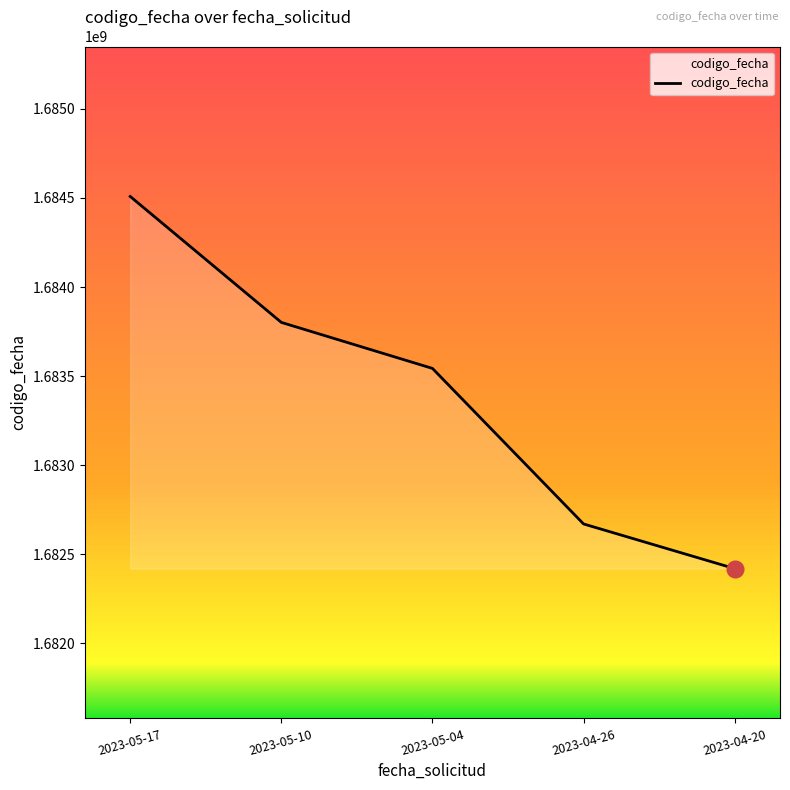

Rank the categories by value from highest to lowest.

2023-05-17, 2023-05-10, 2023-05-04, 2023-04-26, 2023-04-20